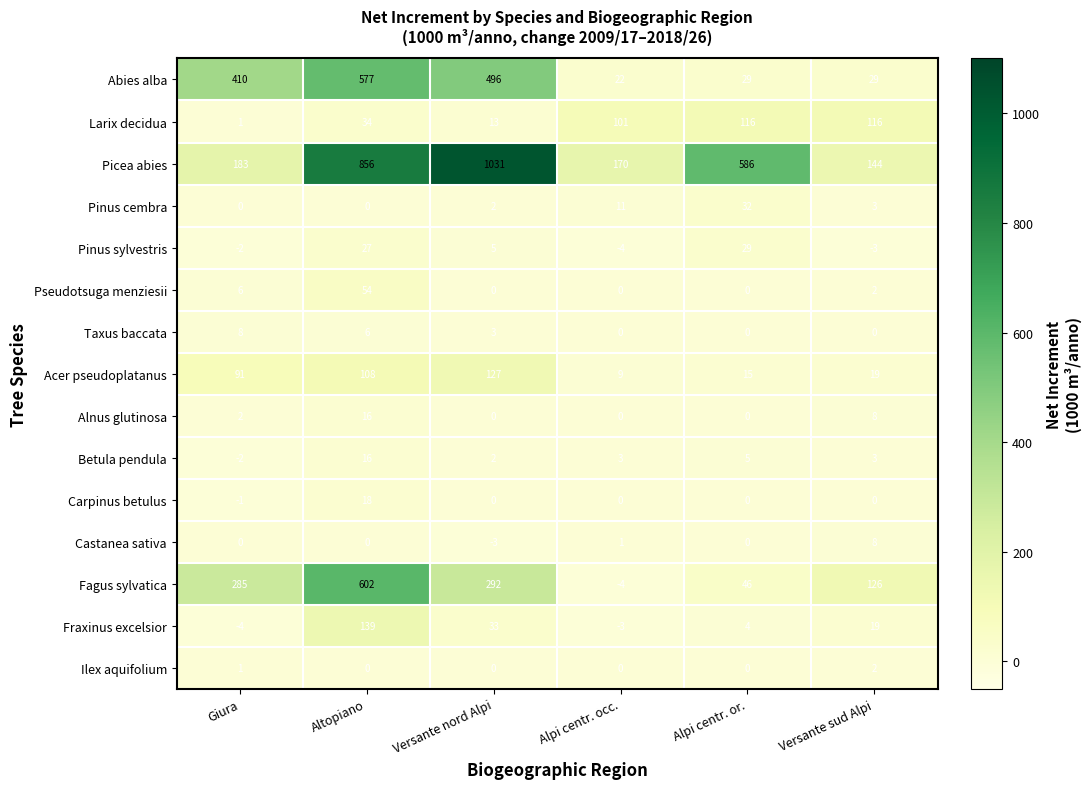

Rank the categories by Pinus sylvestris value from highest to lowest.

Alpi centr. or., Altopiano, Versante nord Alpi, Giura, Versante sud Alpi, Alpi centr. occ.